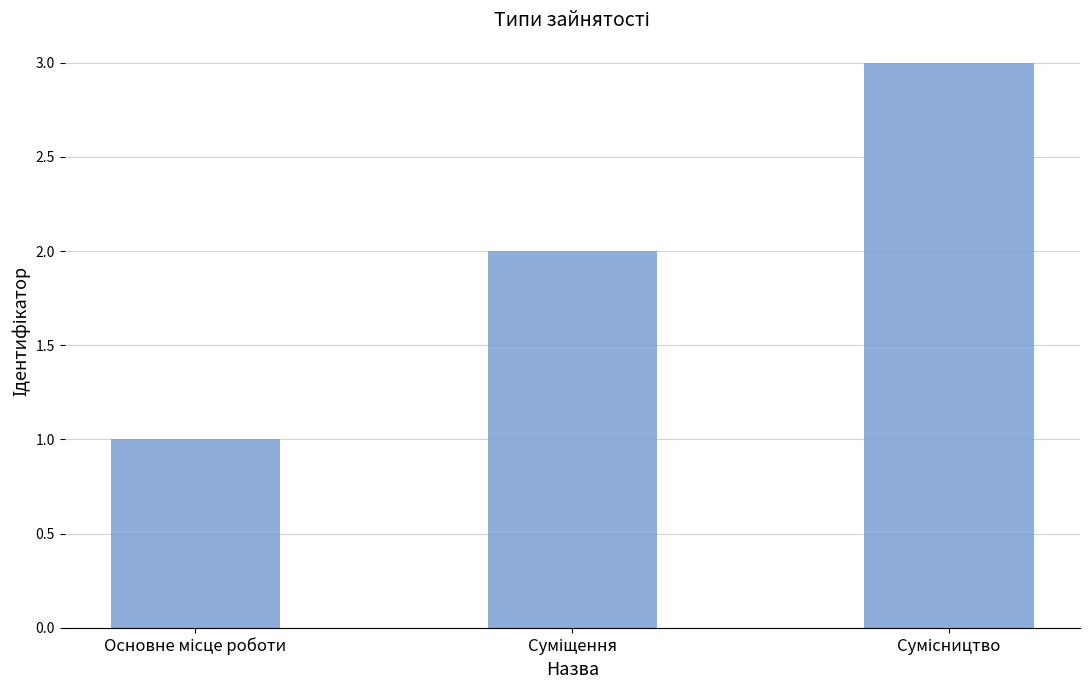

What is the minimum value shown in the chart?

1